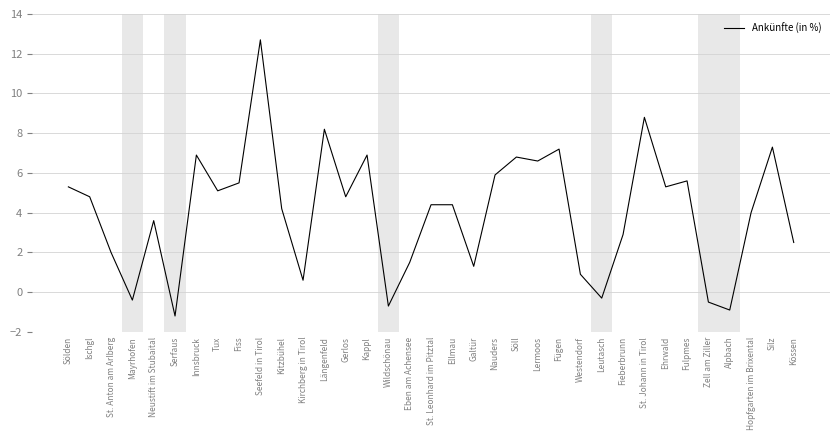

What position from the right is Kössen?

1